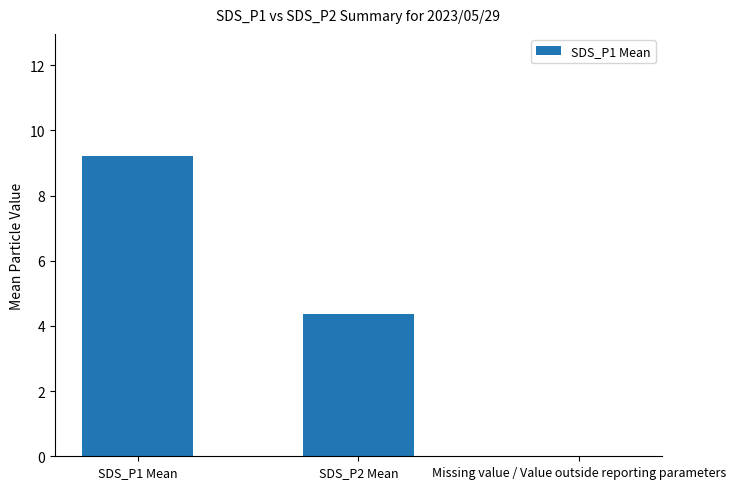

Which category has the highest value across all series?

SDS_P1 Mean